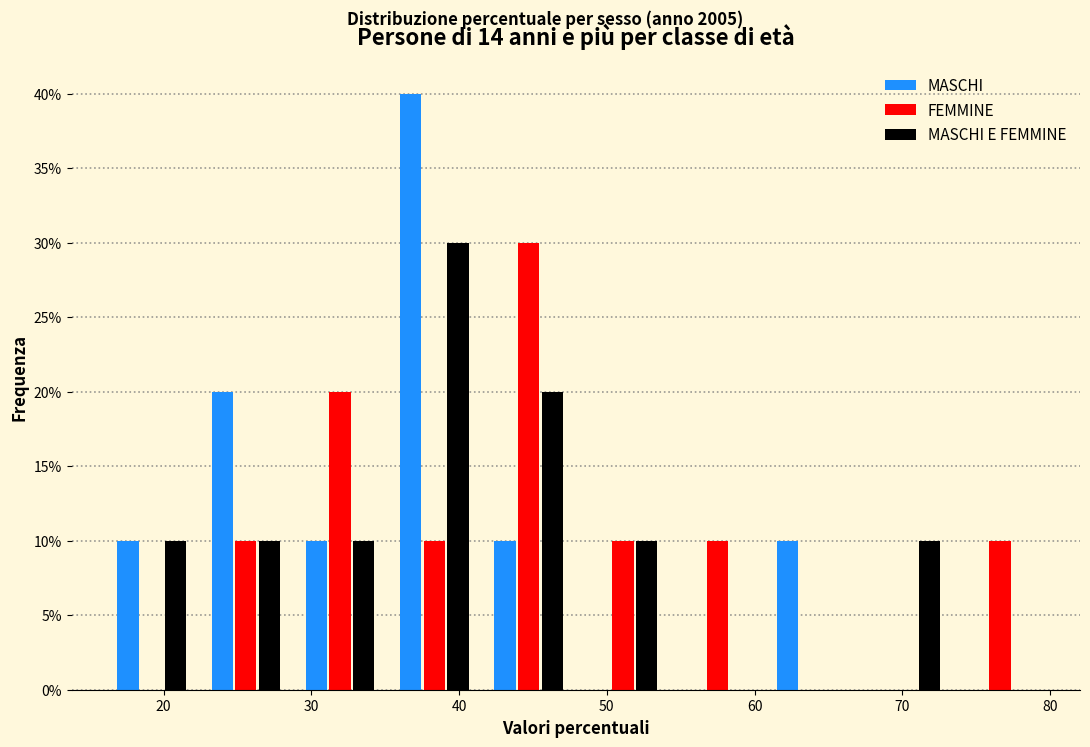

What is the height of the MASCHI bar covering 22 to 29 on the x-axis? Neither the bar edges nor the heights are printed on the chart, so give them approximately, as read against the axes.

20